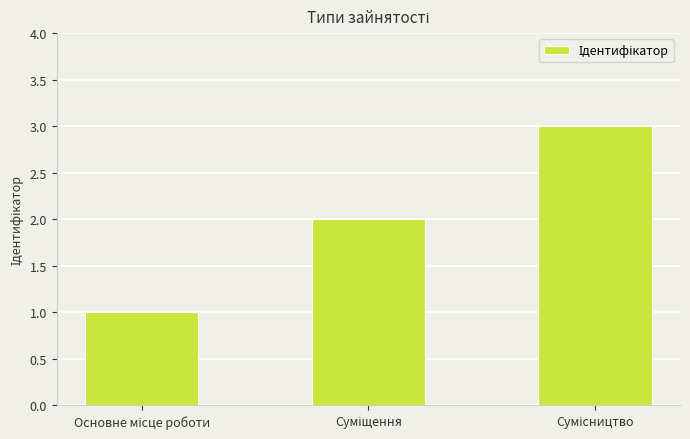

What is the greatest value displayed?

3